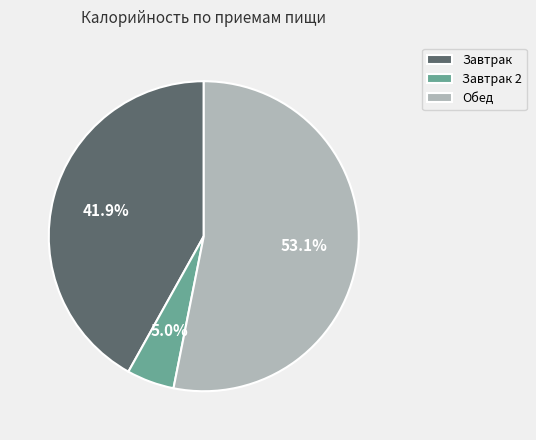

How many segments does this pie chart have?

3